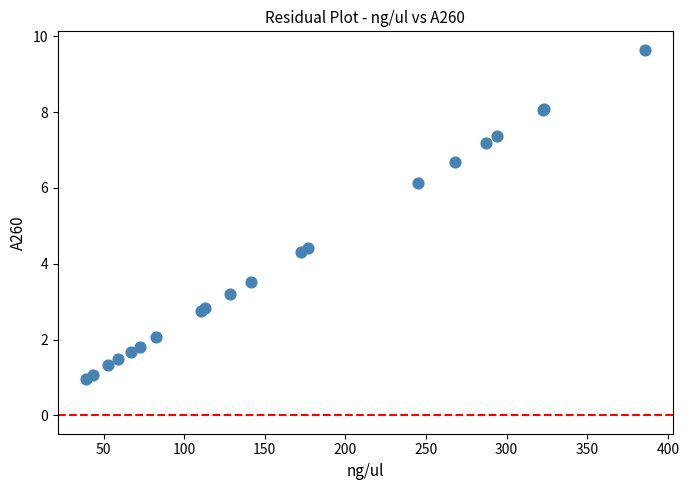

What Y value in the scatter plot is closest to 5?

4.4